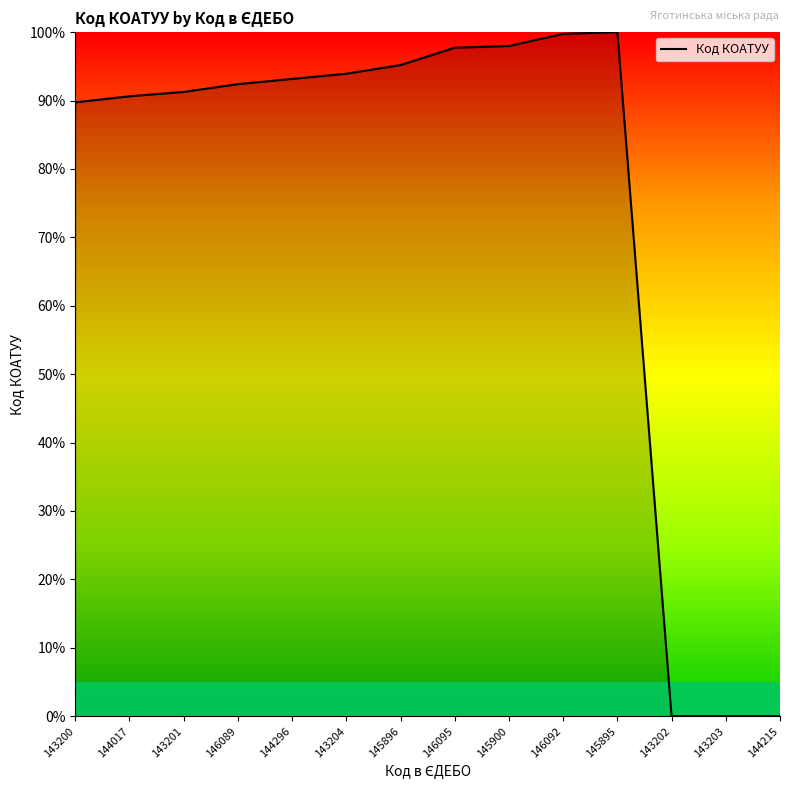

What position from the left is 143201?

3